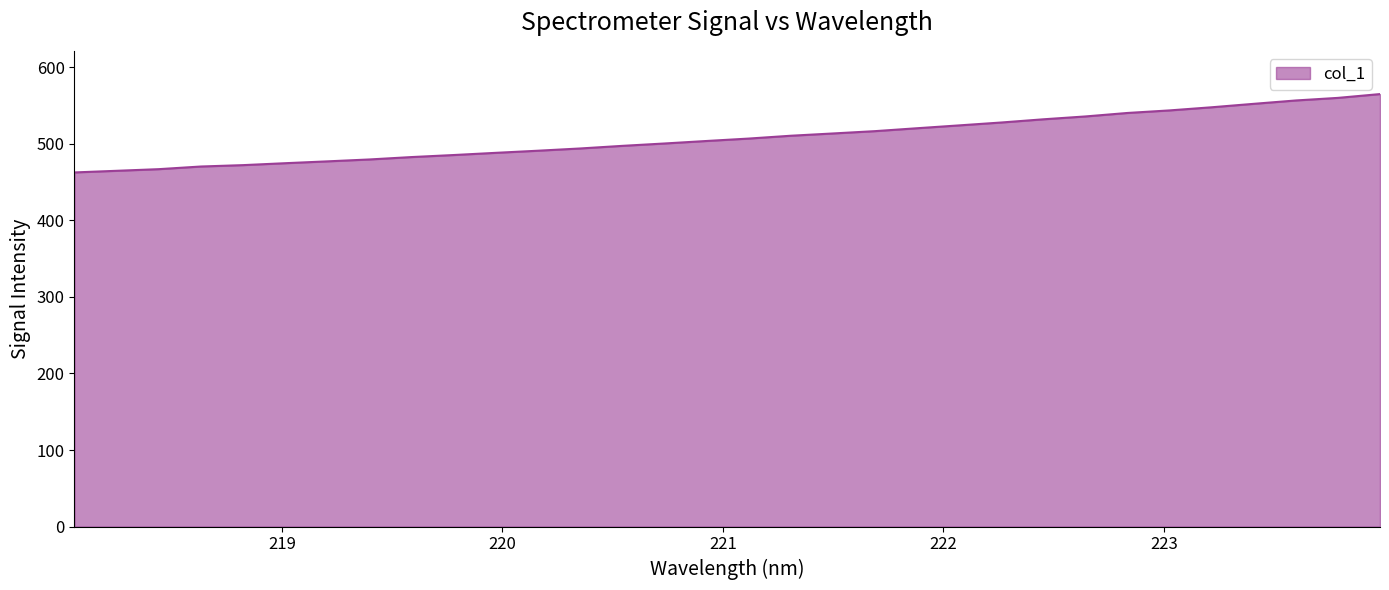

What is the smallest value displayed?

462.6